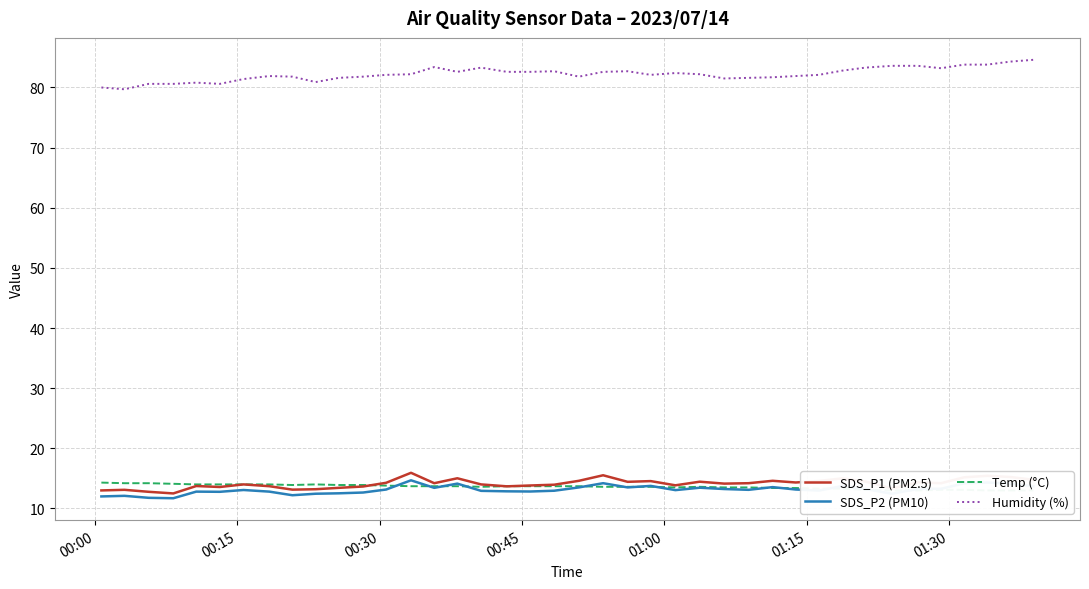

Which series has the widest spread of values?

Humidity (%)